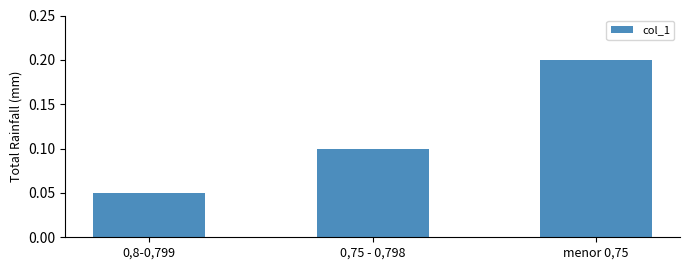

Count the number of data series in this chart.

1